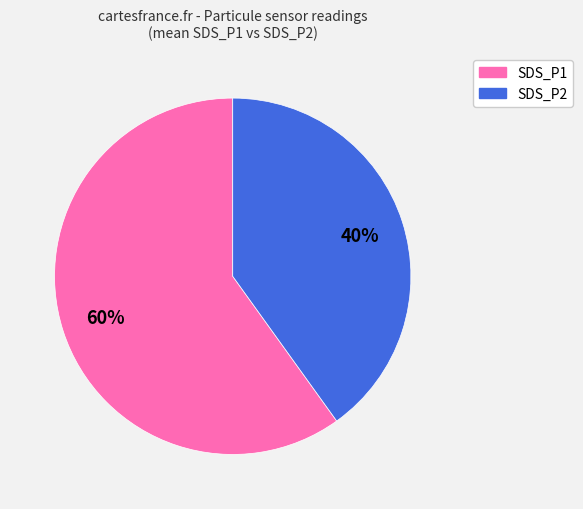

The SDS_P2 slice represents 29% of the pie. True or false?

False